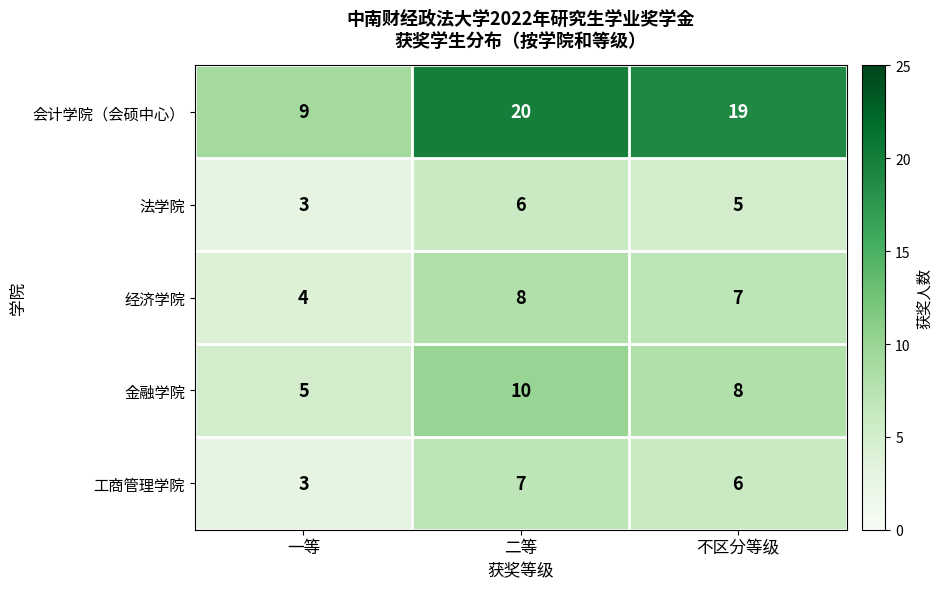

Which series has the largest total across all categories?

会计学院（会硕中心）